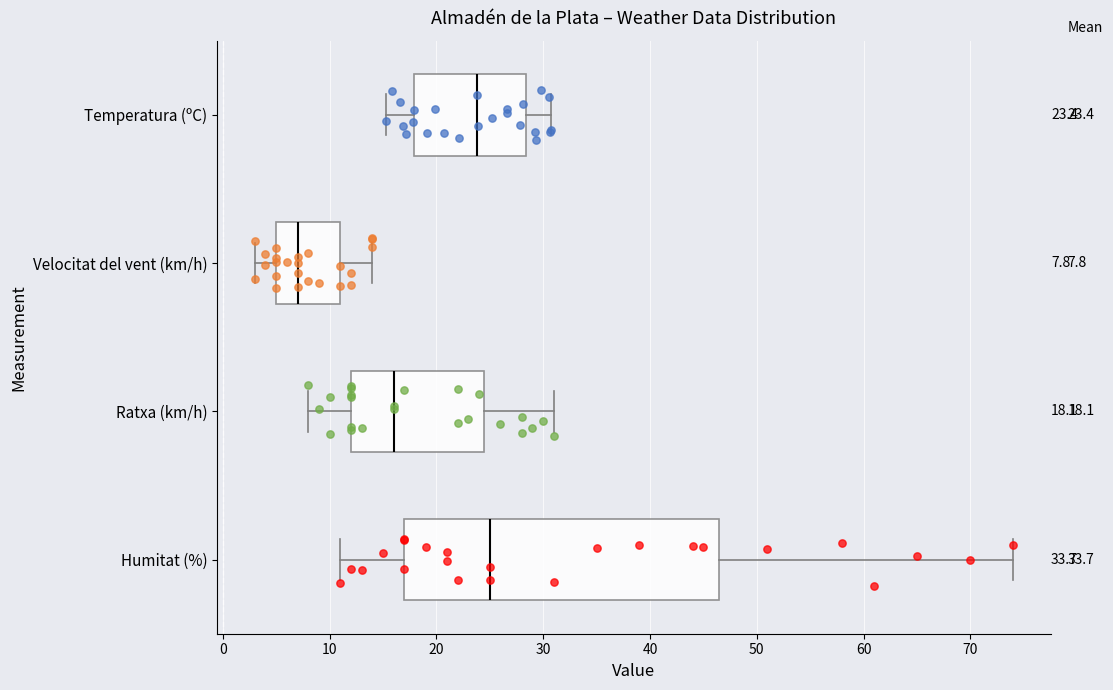

Which box is the widest, from its left edge to its right edge?

Humitat (%)